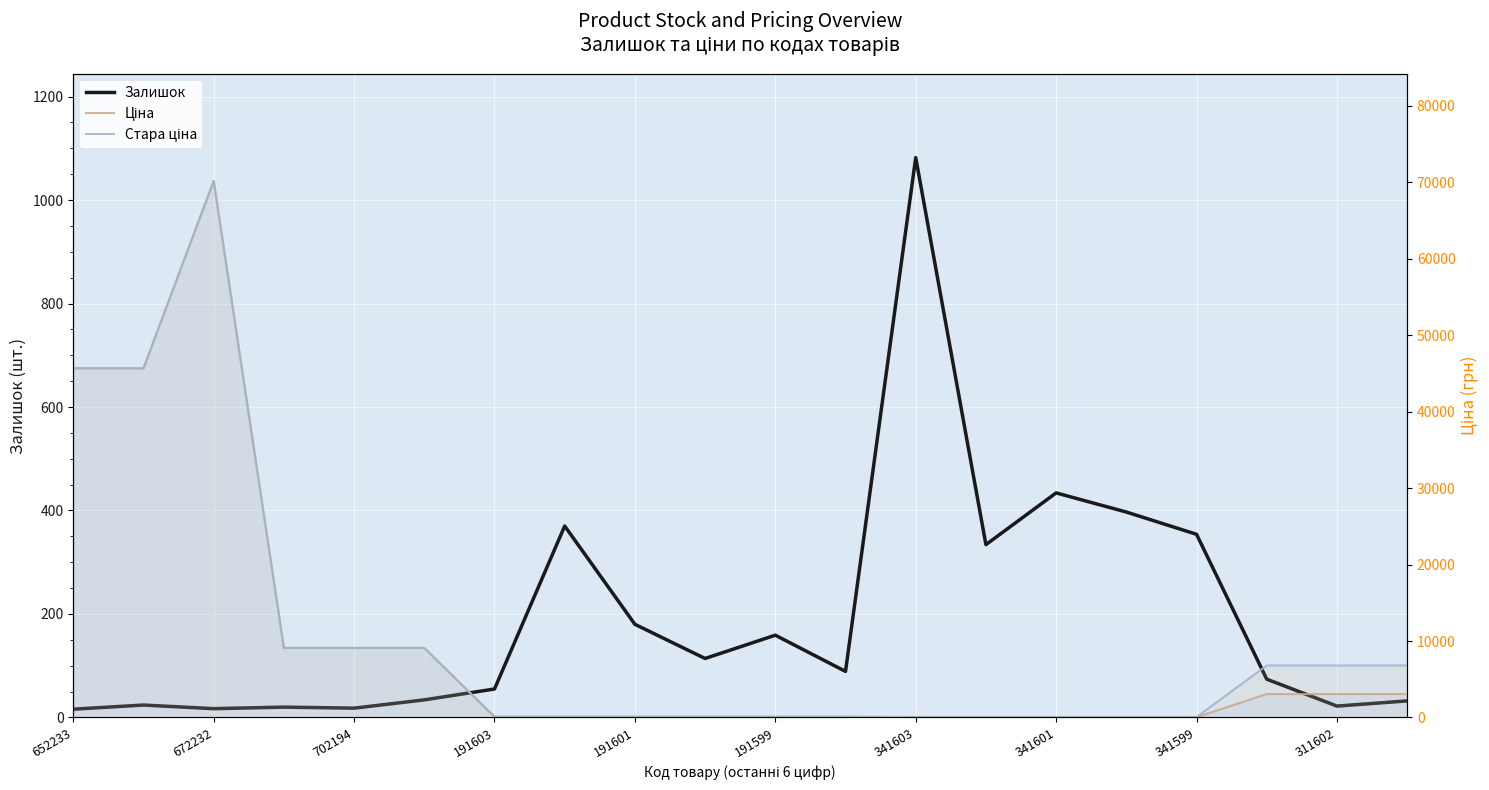

What are all the series names shown in the legend?

Залишок, Ціна, Стара ціна